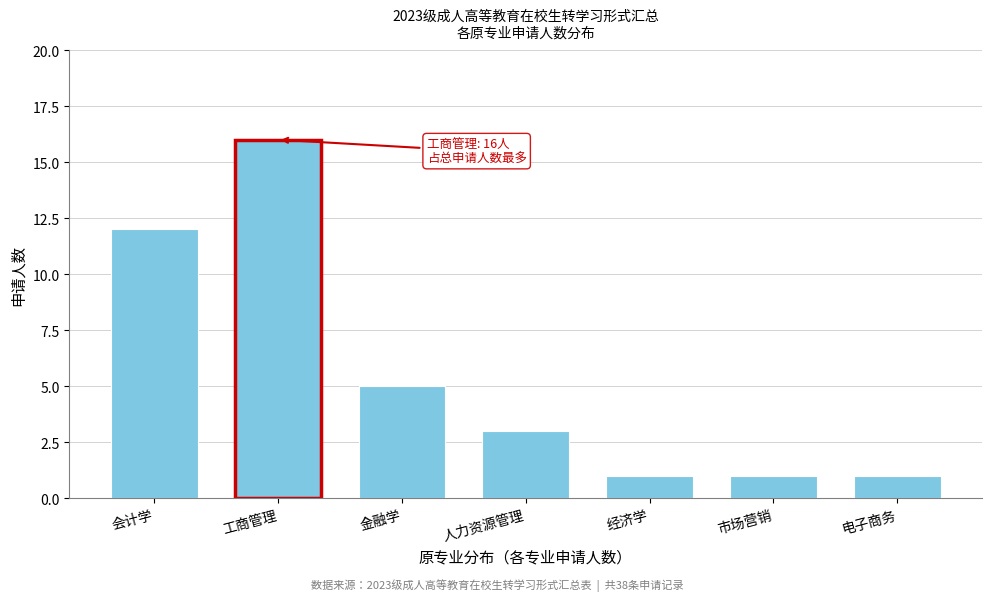

Reading left to right, what are all the values shown in this chart?

会计学=12	工商管理=16	金融学=5	人力资源管理=3	经济学=1	市场营销=1	电子商务=1